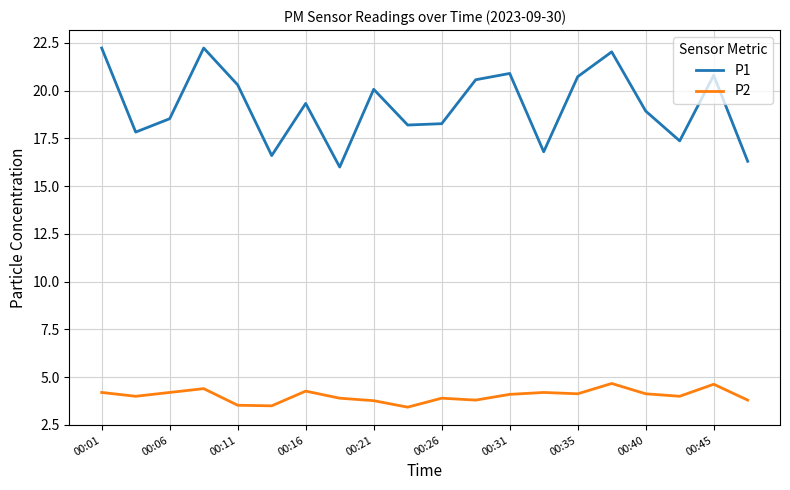

Which series has the largest range (max minus min)?

P1